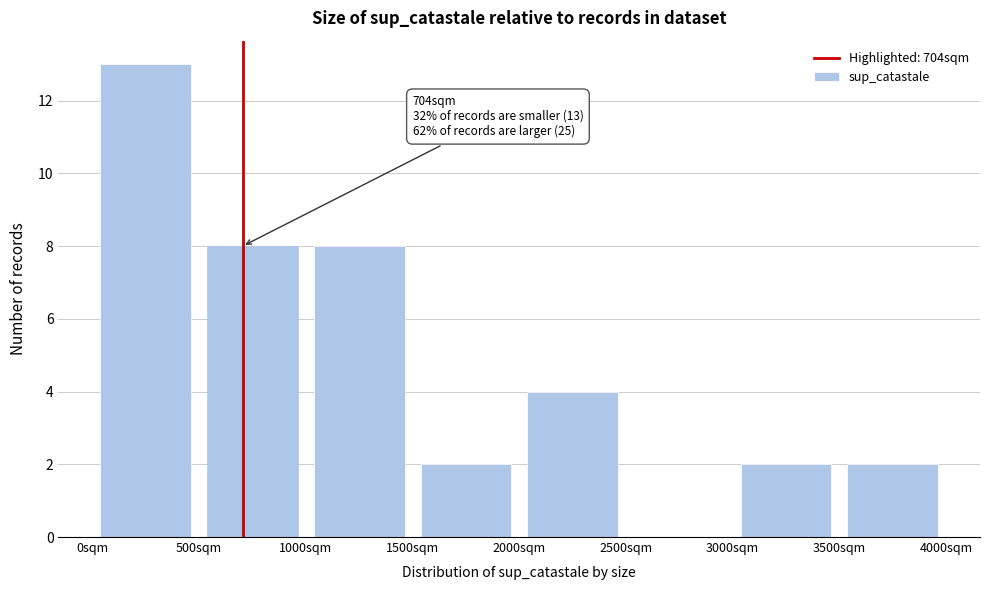

Which range on the x-axis has the tallest bar?

0 to 500